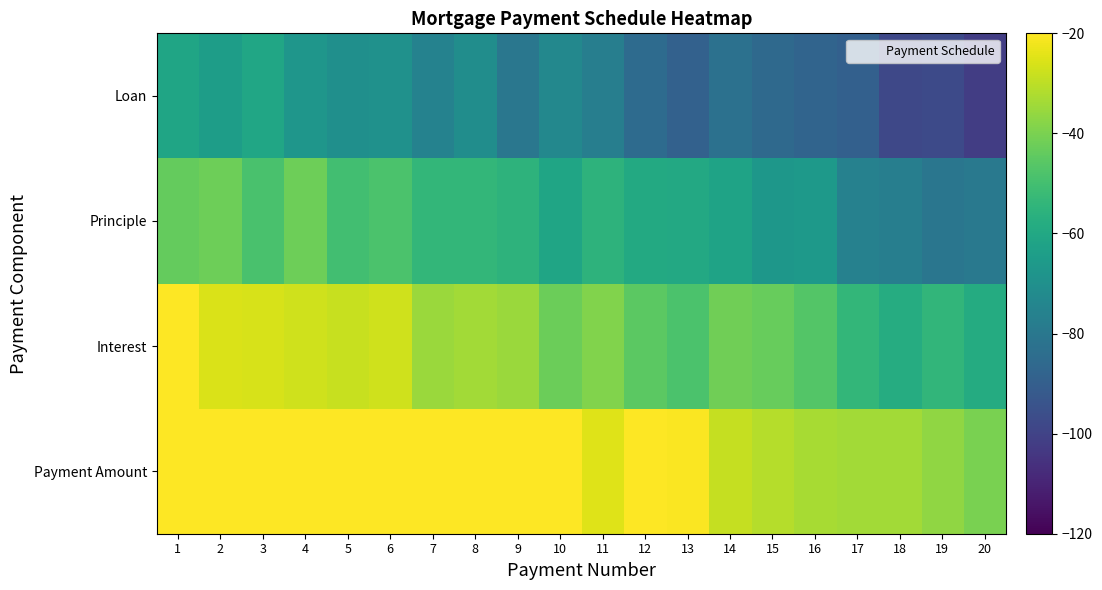

Count the number of data series in this chart.

4